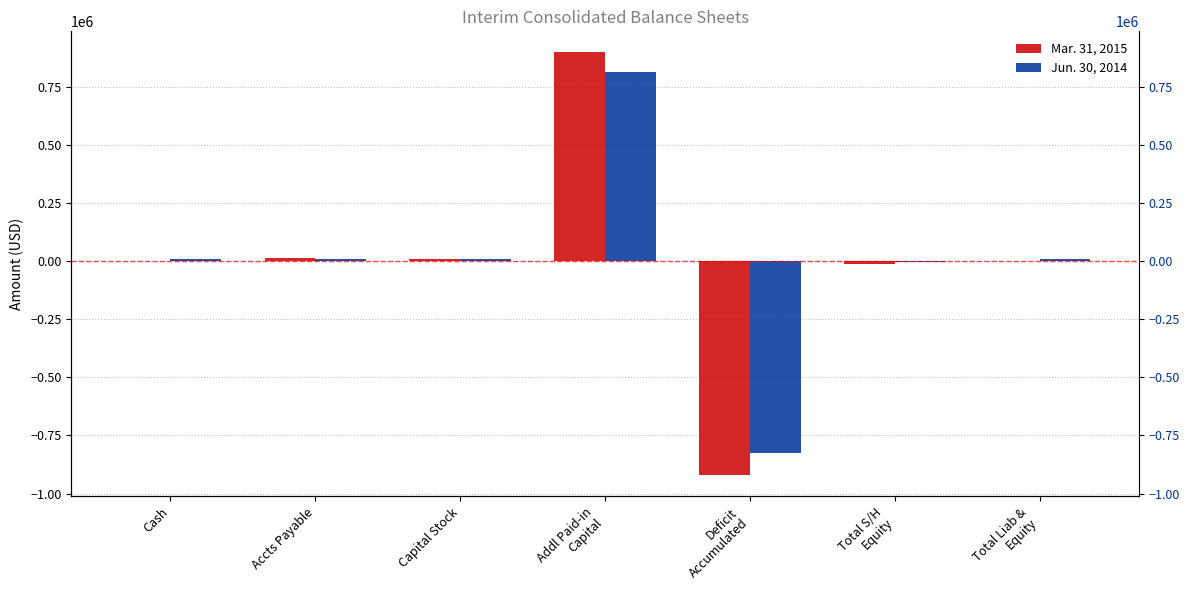

Is the value of Jun. 30, 2014 at Accts Payable greater than the value of Mar. 31, 2015 at Cash?

Yes